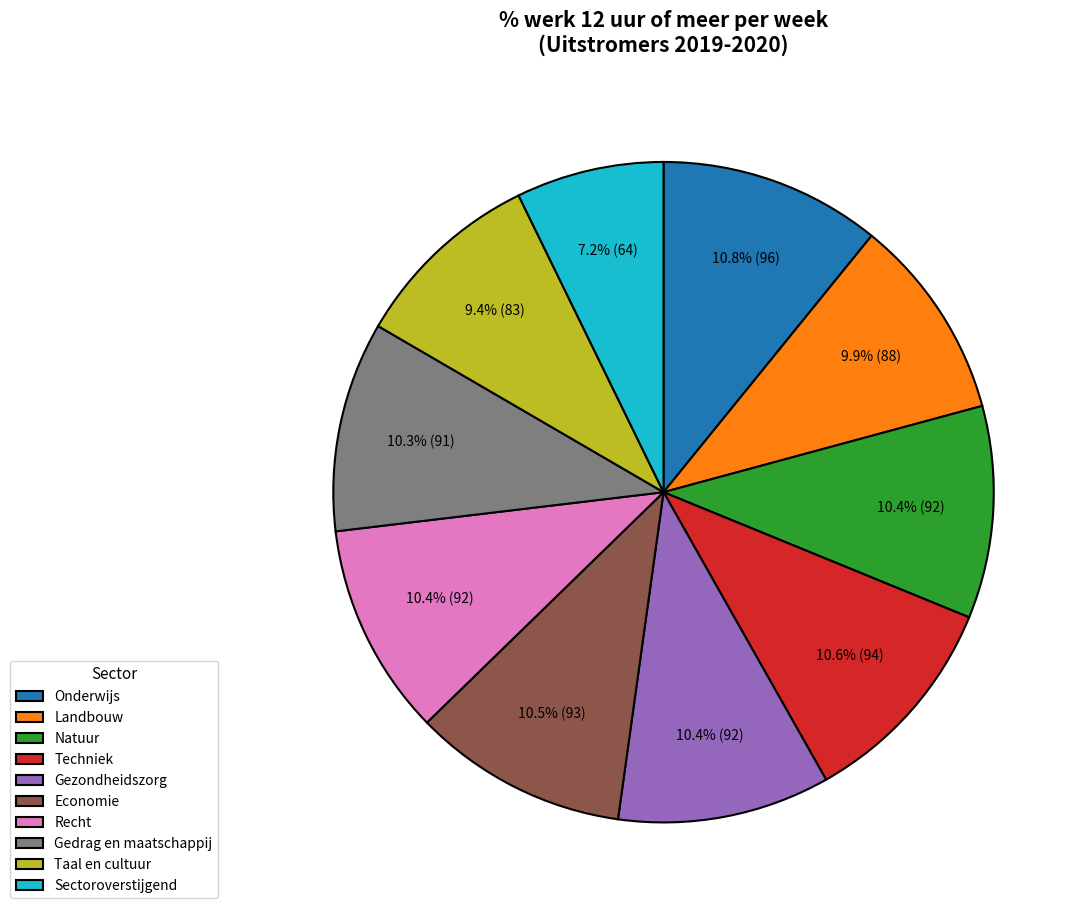

Does any single category account for the majority?

No